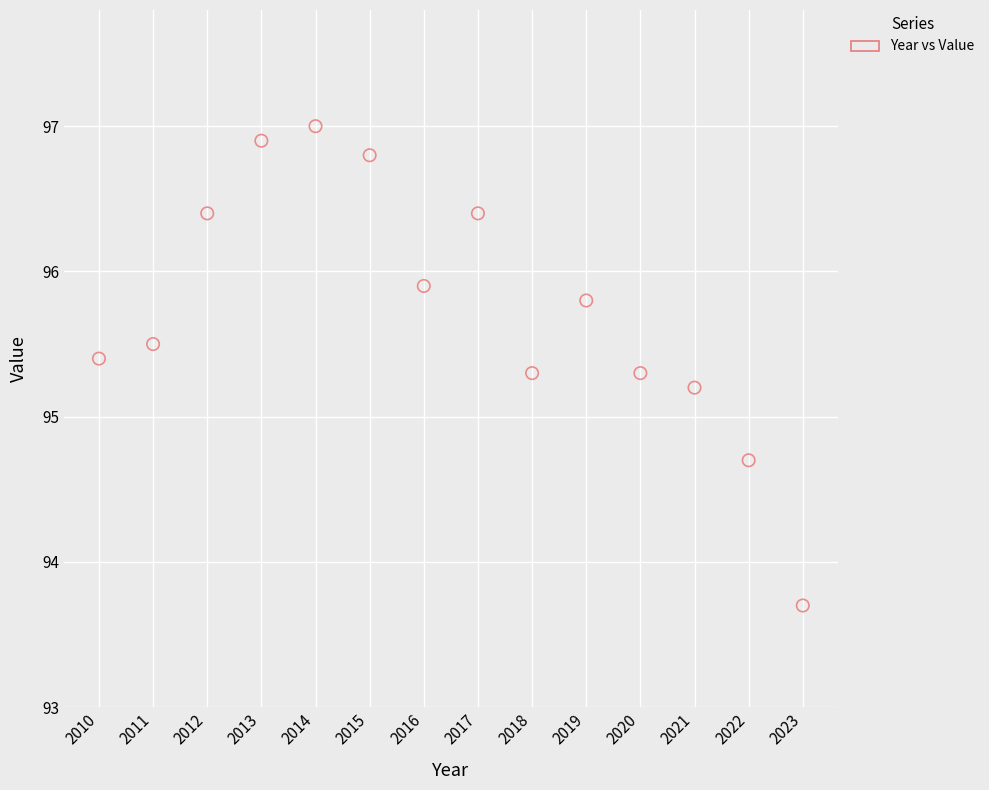

What is the range of X values (max minus min)?

13.0